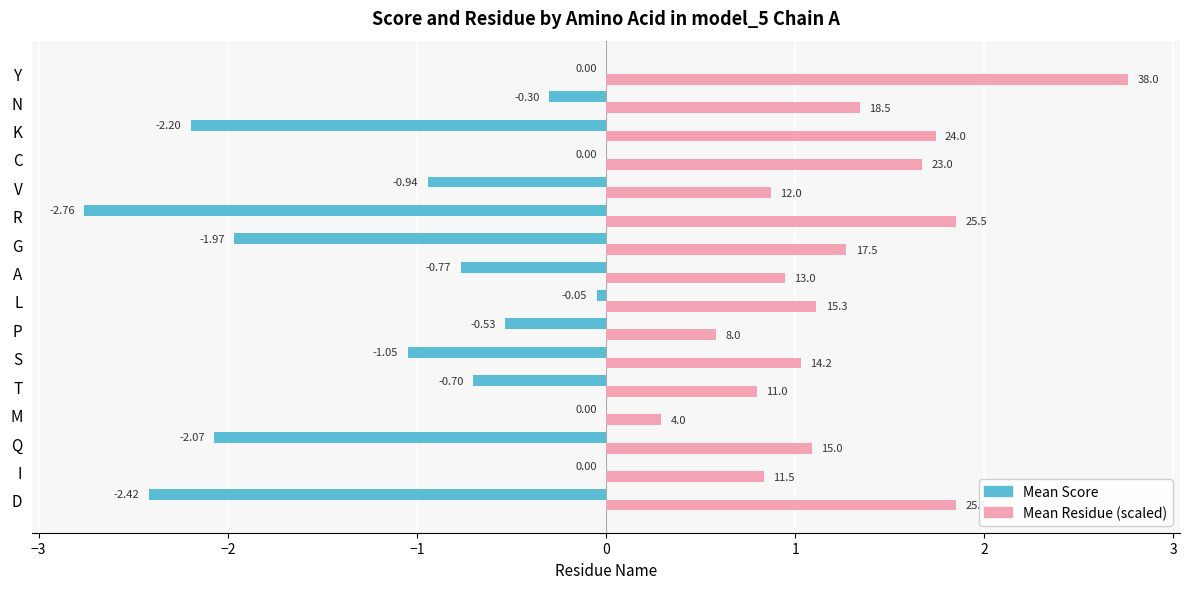

Between L and V, which series saw the biggest shift?

Mean Score